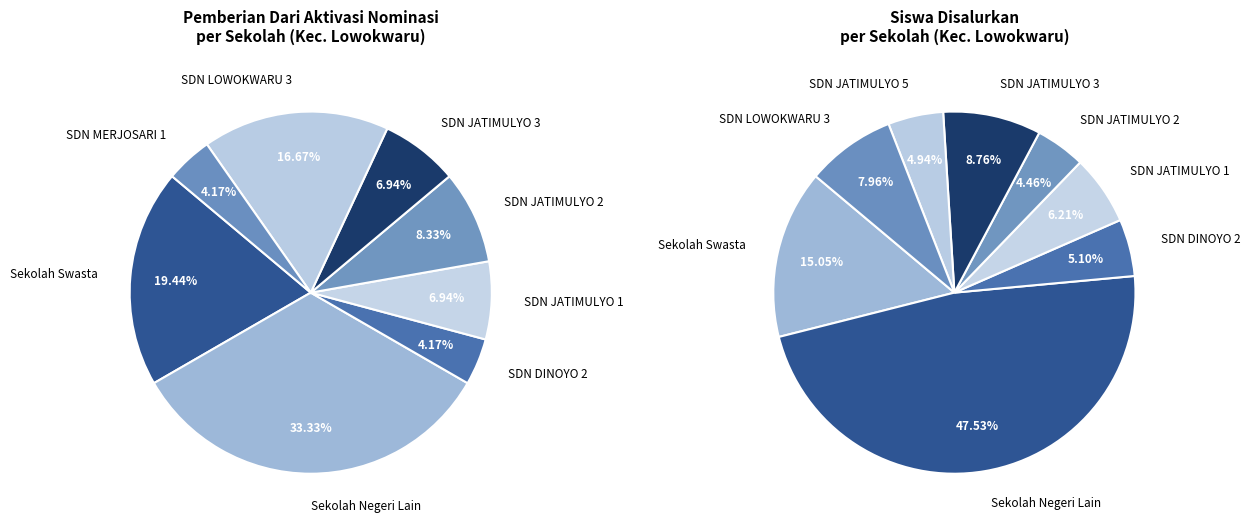

Is it true that SDN JATIMULYO 4 is 12% of the pie?

False